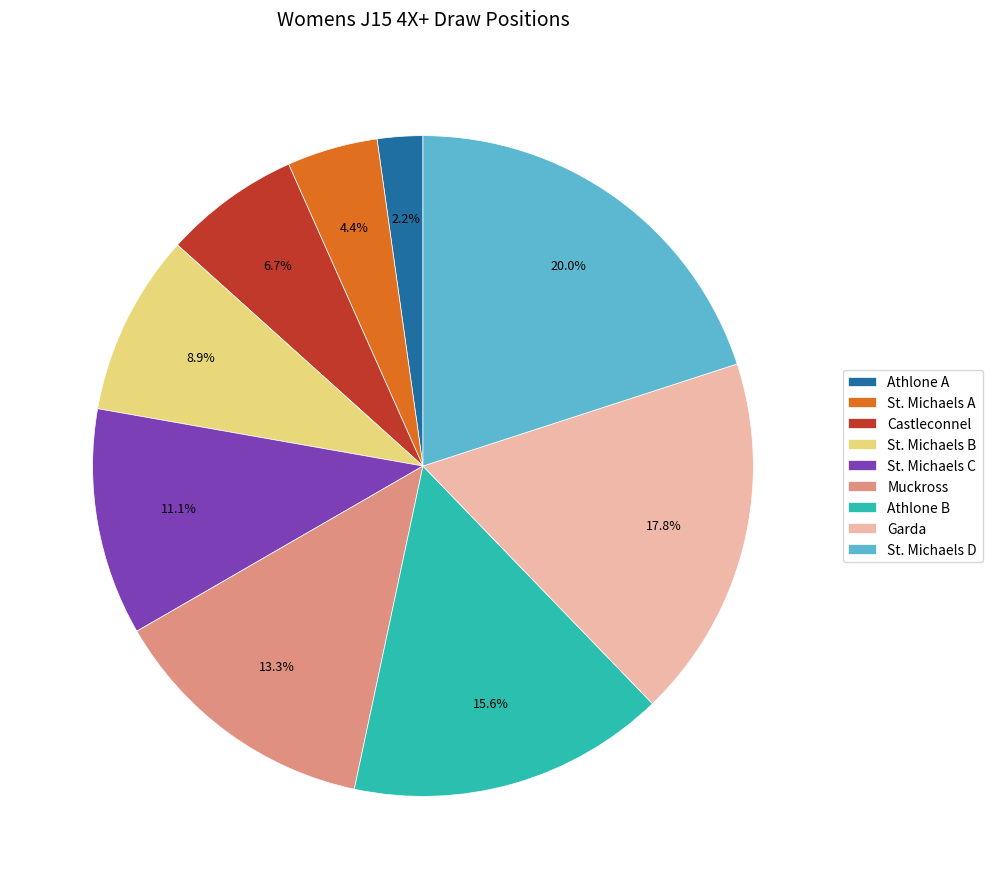

What is the ratio of the value at Castleconnel to the value at Athlone B?

0.4